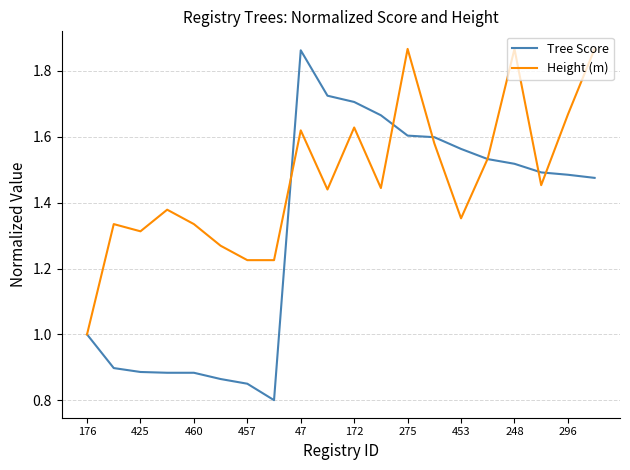

True or false: Height (m) and Tree Score cross at least once.

True